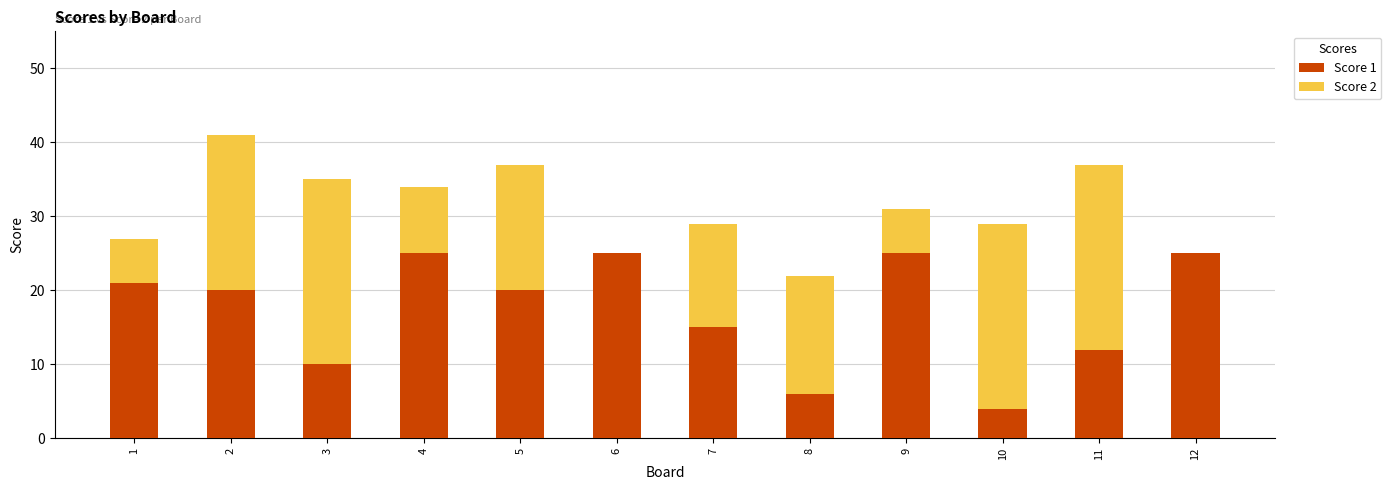

Are the bars grouped side by side (vs. stacked)?

No